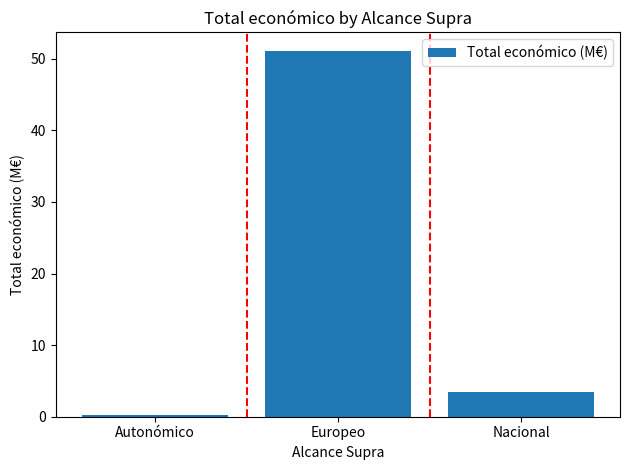

Are the bars grouped side by side (vs. stacked)?

No